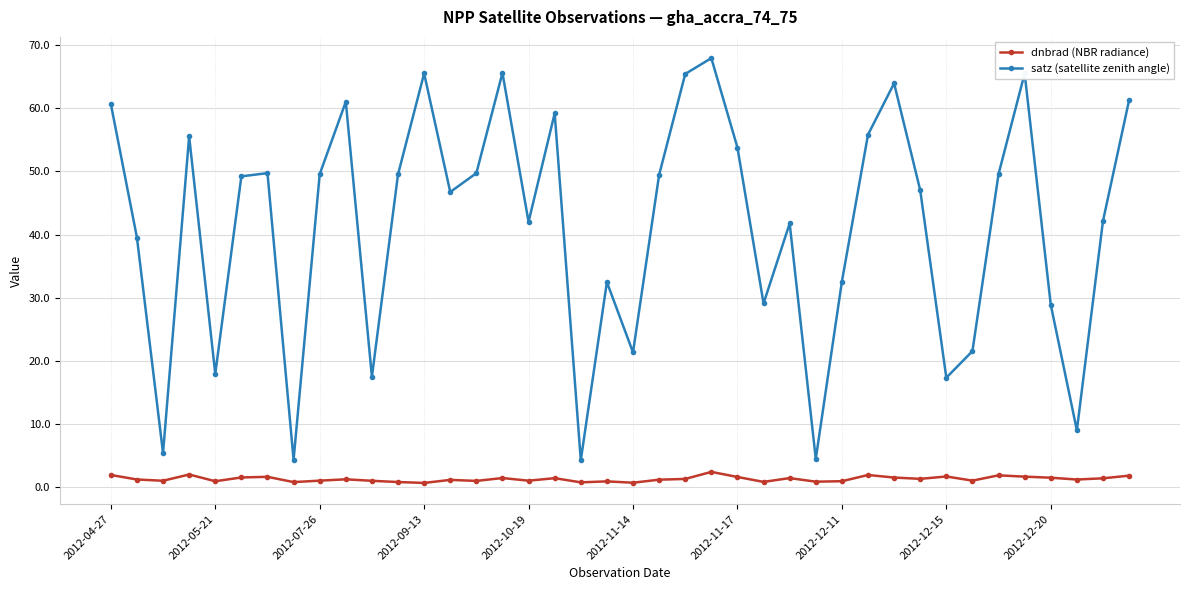

True or false: satz (satellite zenith angle) and dnbrad (NBR radiance) cross at least once.

False